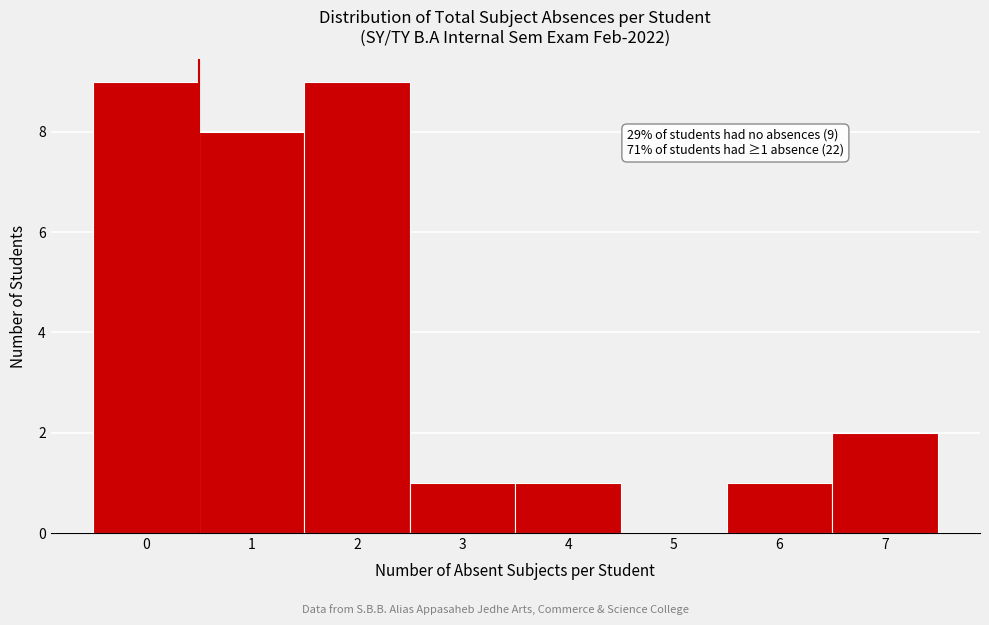

Reading left to right, extract all data points from this chart.

0=9	1=8	2=9	3=1	4=1	5=0	6=1	7=2